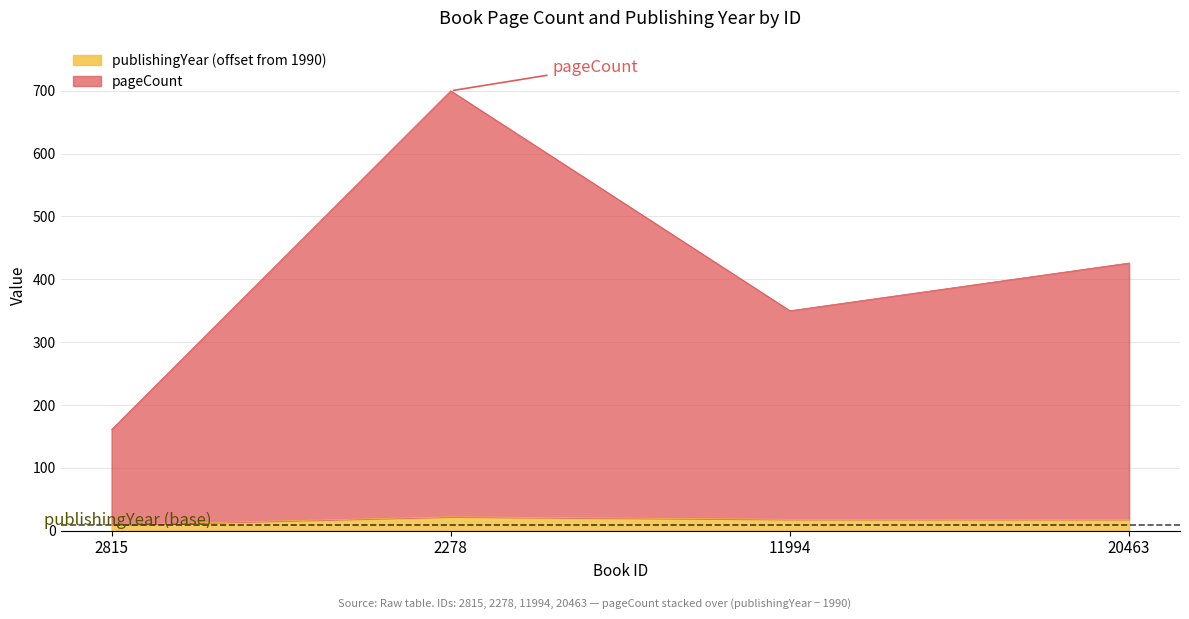

True or false: pageCount and publishingYear intersect in this chart.

False